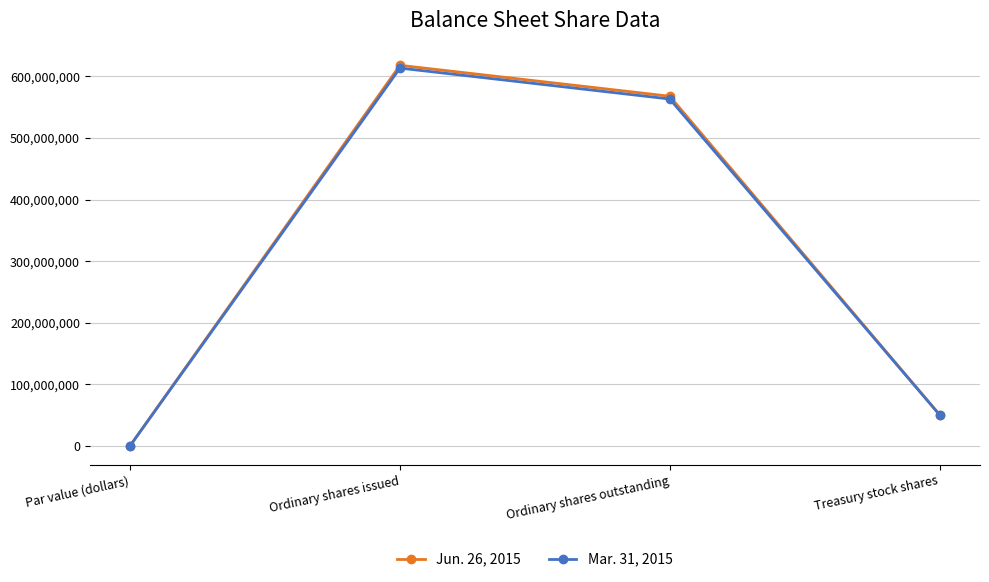

How many lines are shown in the chart?

2